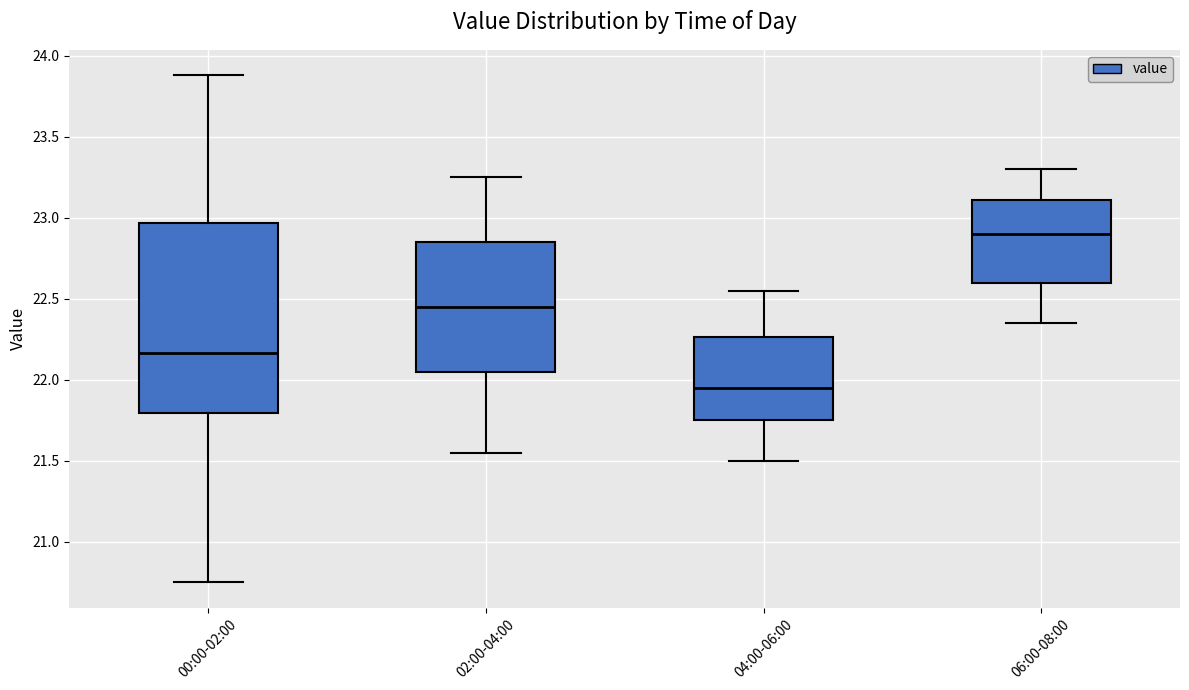

Which box's median line is the highest?

06:00-08:00